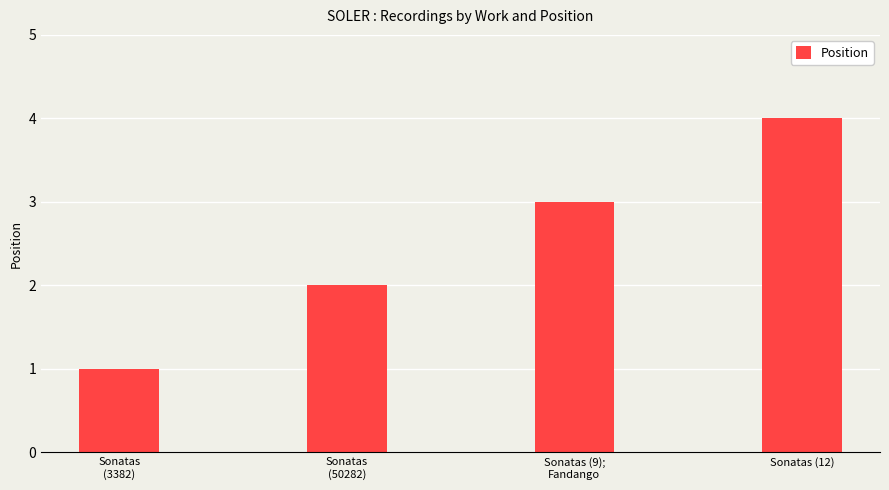

The value at Sonatas
(50282) is 3. True or false?

False